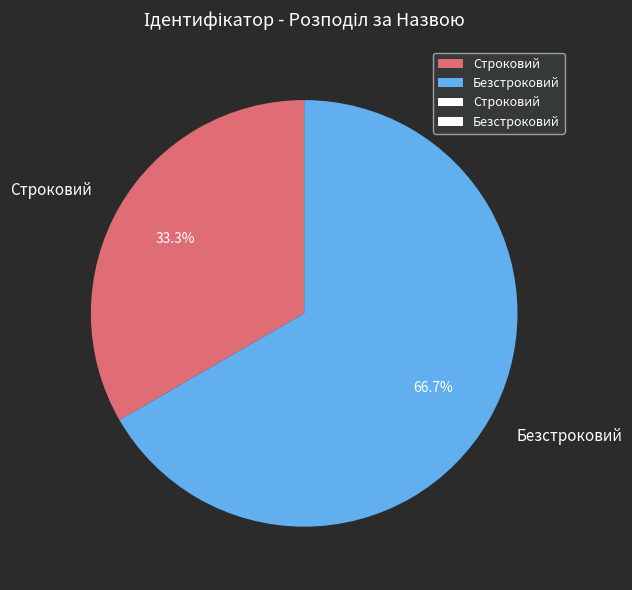

What is the ratio of the value at Строковий to the value at Безстроковий?

0.5